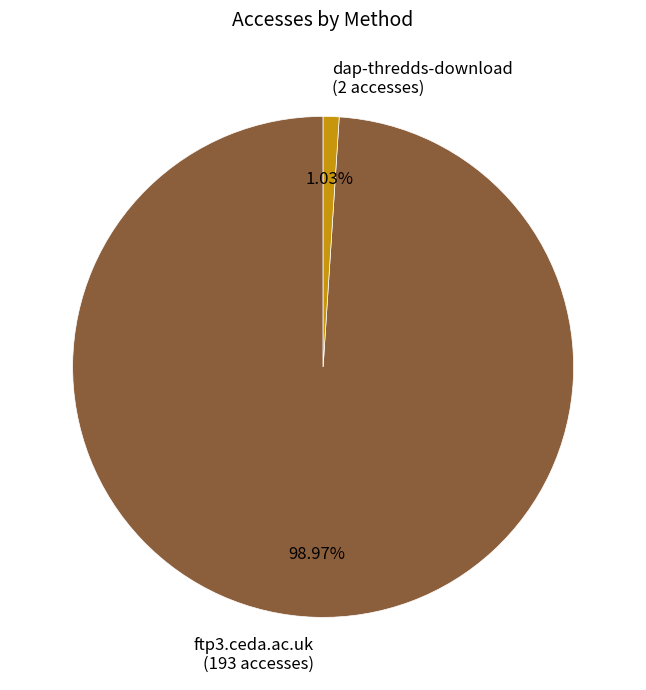

What portion of the pie excludes ftp3.ceda.ac.uk?

1.0%